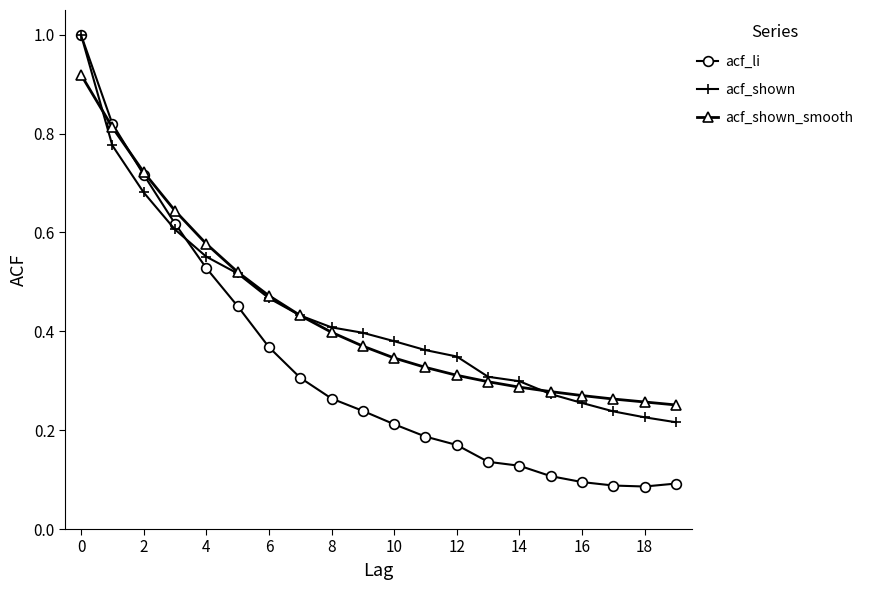

At how many categories does at least one series exceed 0?

20